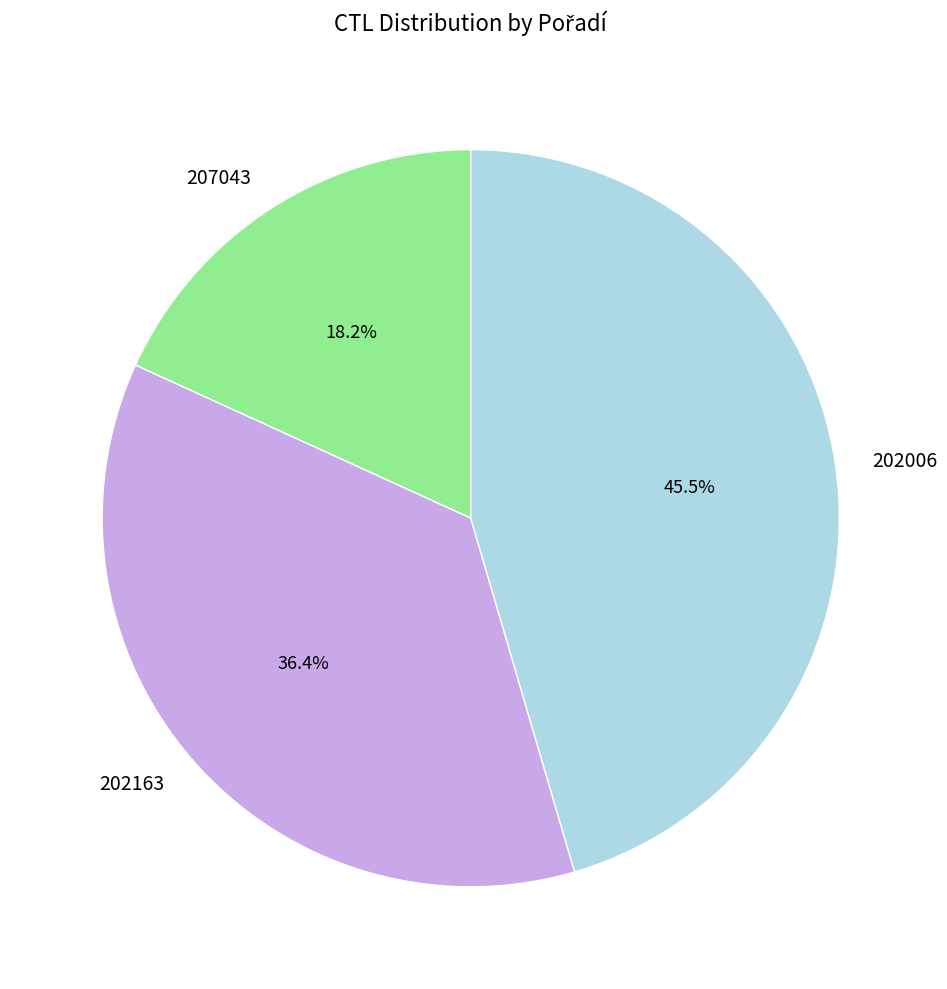

To the nearest percent, what is the average slice percentage?

33%